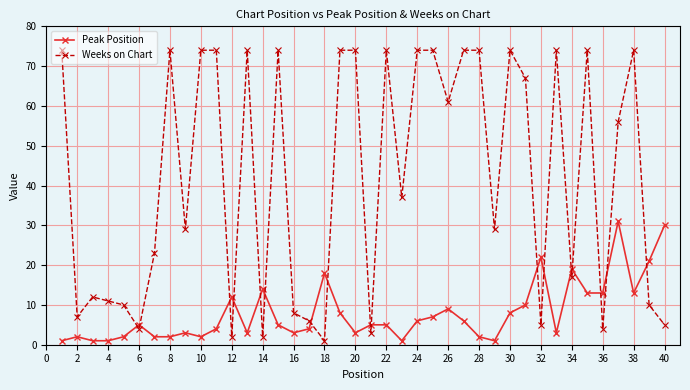

Which series has the largest range (max minus min)?

Weeks on Chart